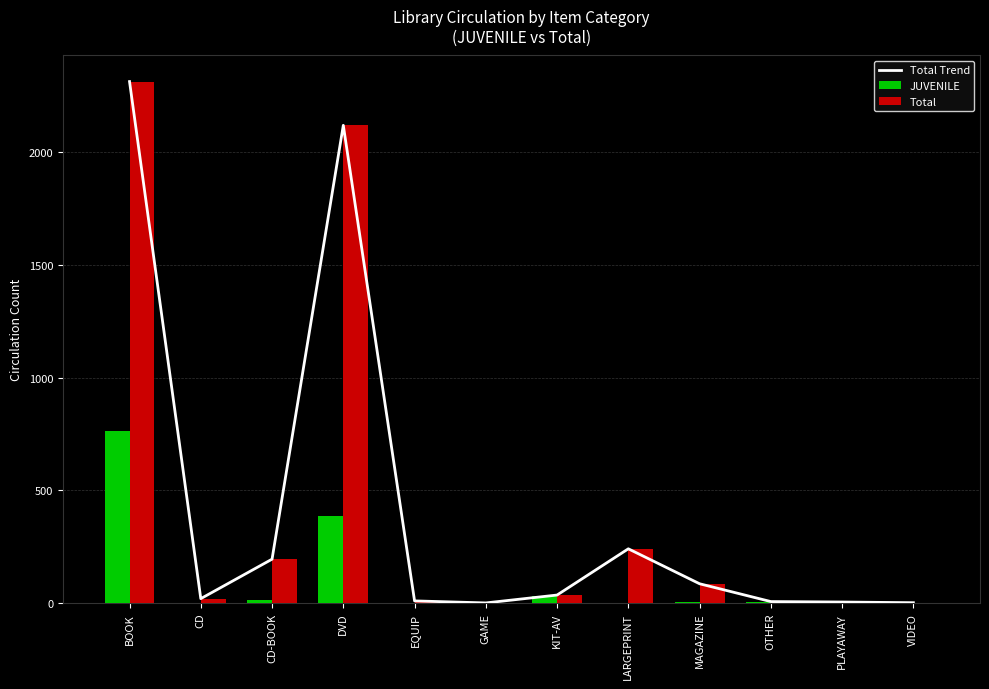

What is the difference between the maximum and minimum values in the Total Trend series?

2312